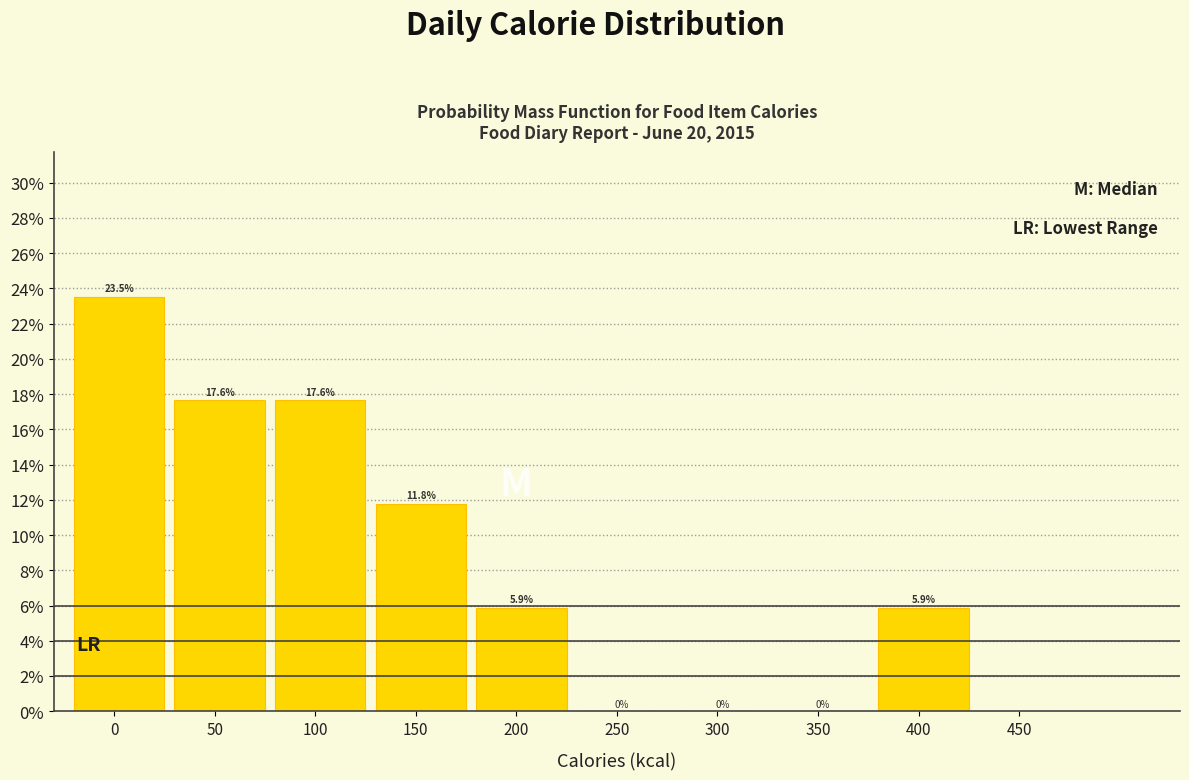

Are the bars horizontal?

No